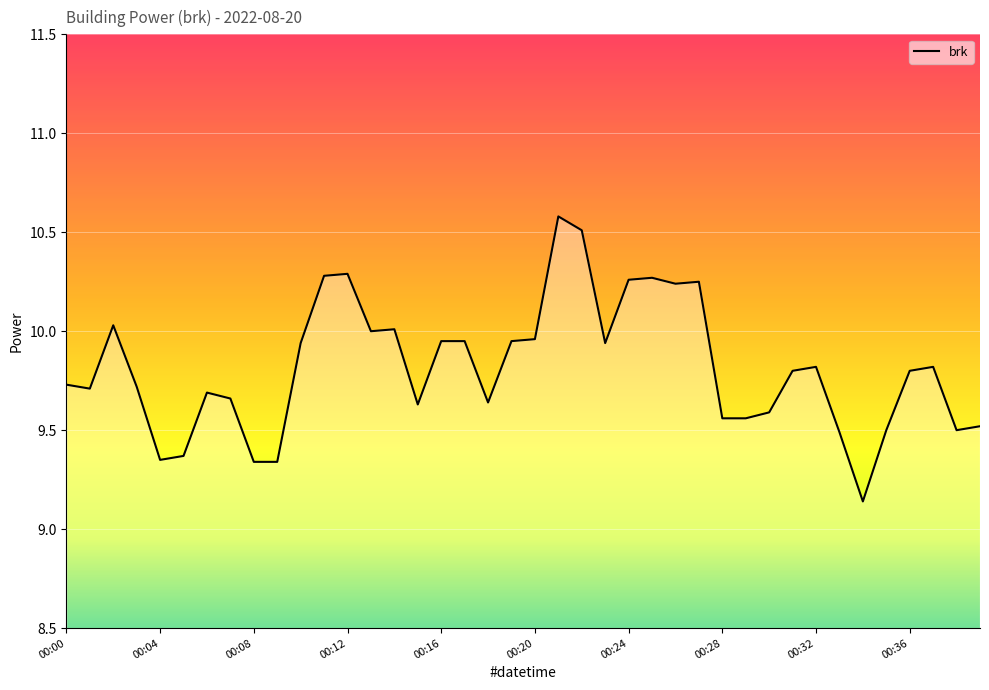

Does the chart display data point markers on the line(s)?

No